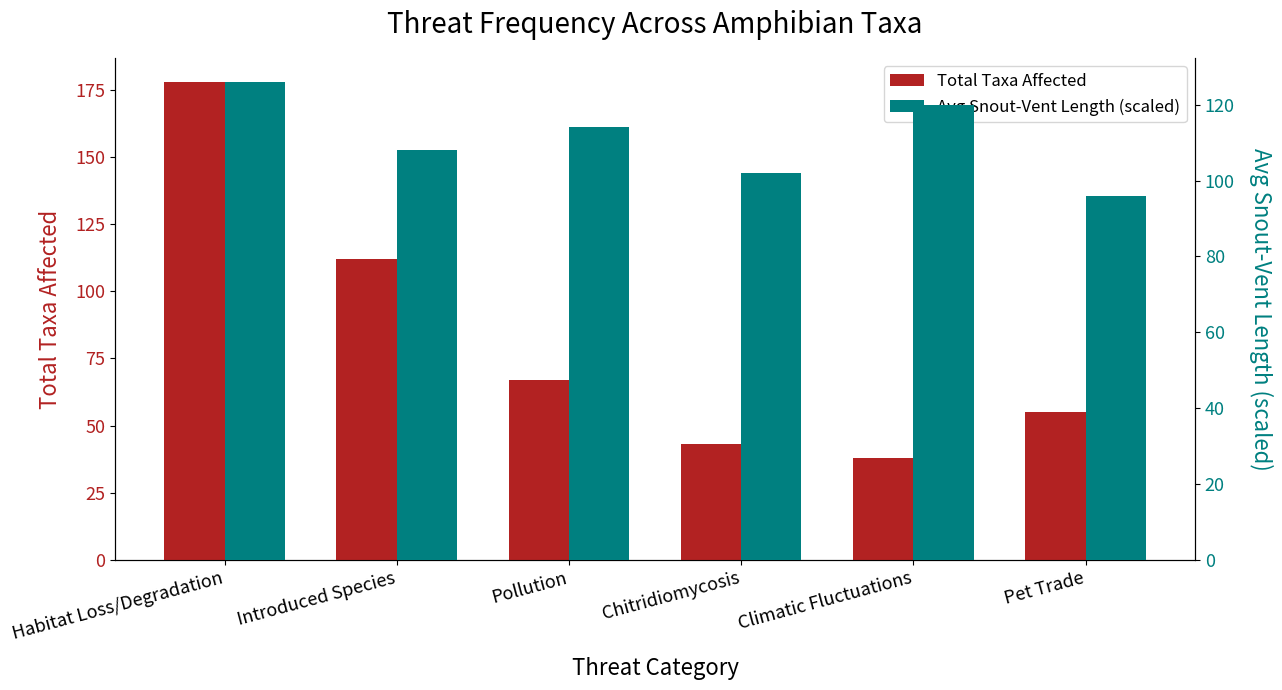

At how many categories does at least one series exceed 134?

1